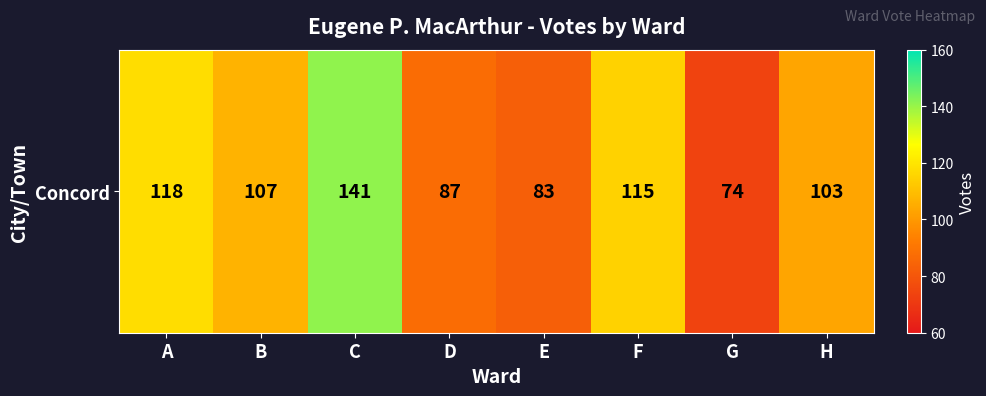

What is the change in value from A to C?

+23